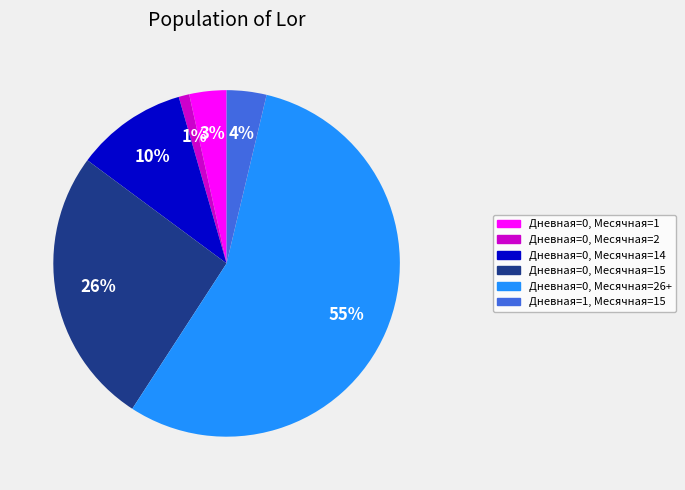

Which category has the biggest portion of the pie?

Дневная=0, Месячная=26+